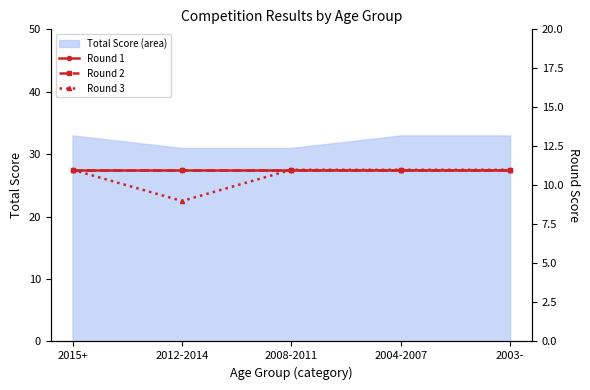

True or false: Total Score (area) has a value of 33 at 2003-.

True